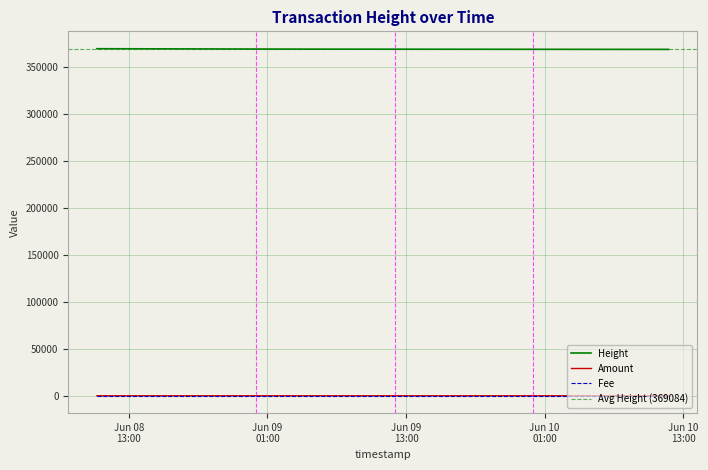

The value at 2017-06-09 06:08:14 is 2. True or false?

False